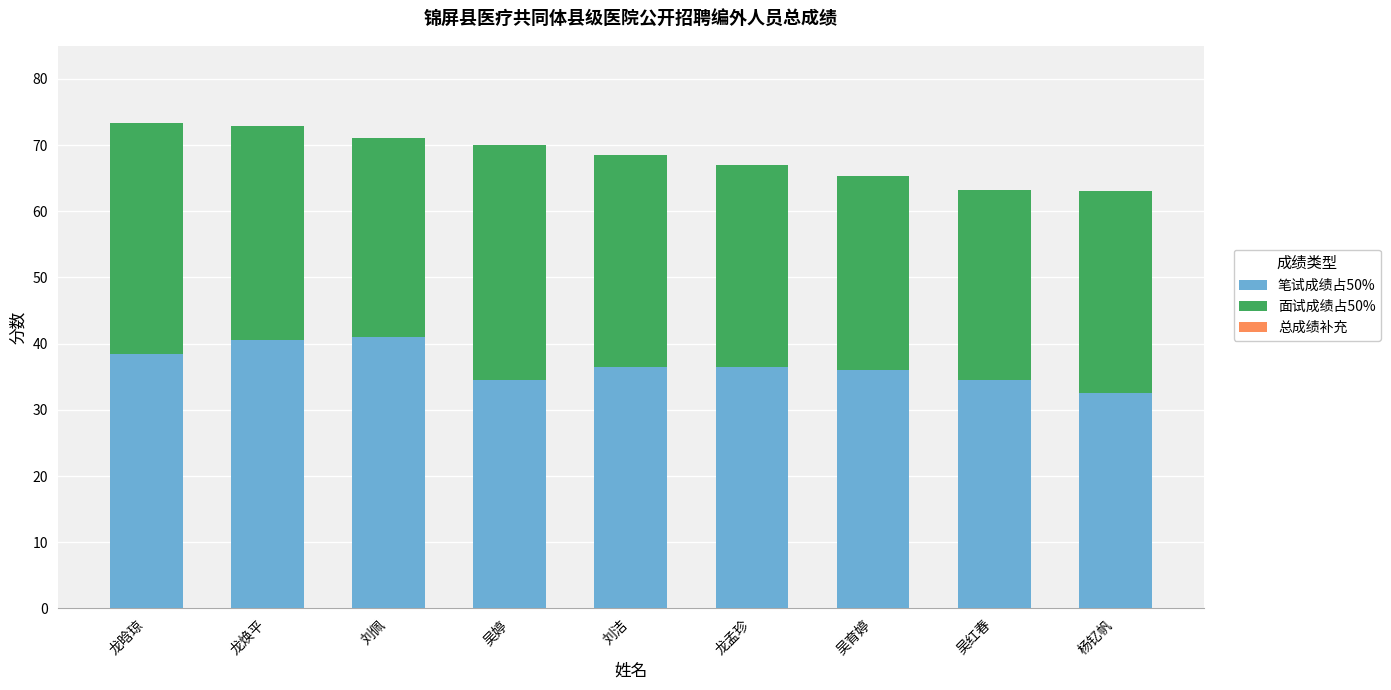

What is the total value across all series at 刘洁?

68.5